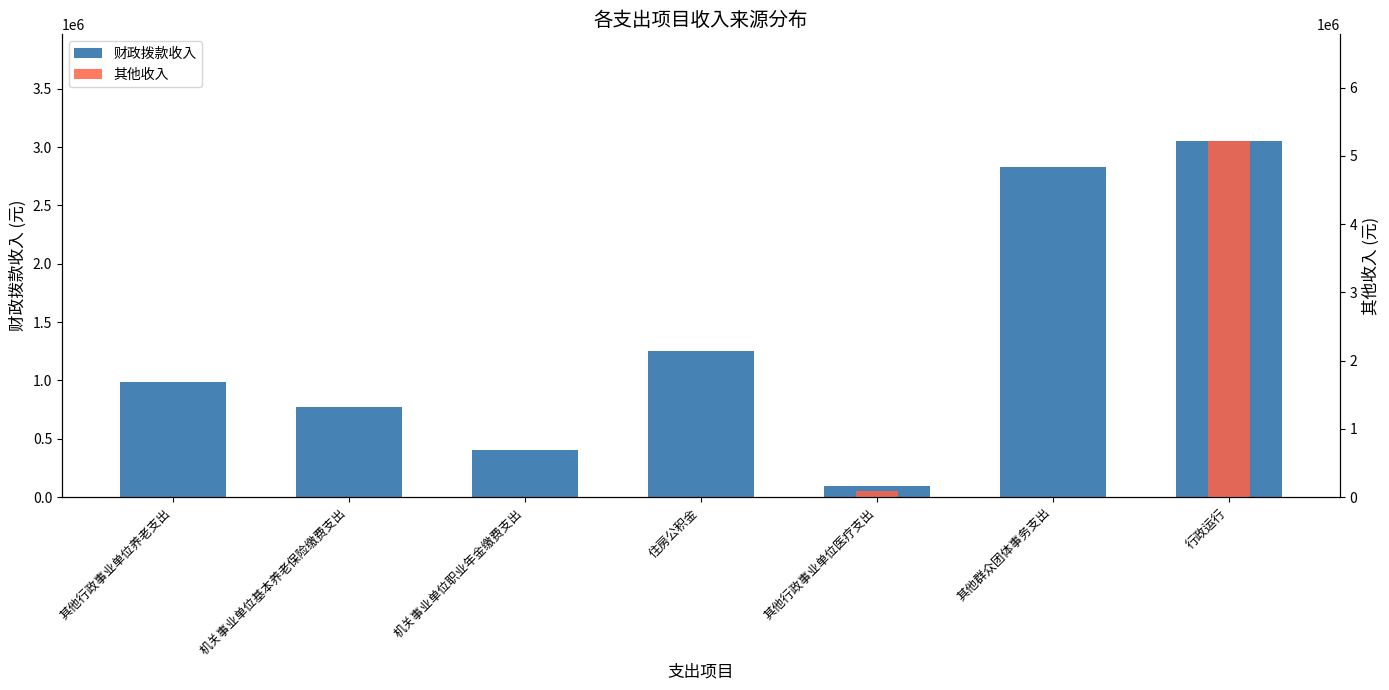

Are the bars grouped side by side (vs. stacked)?

Yes